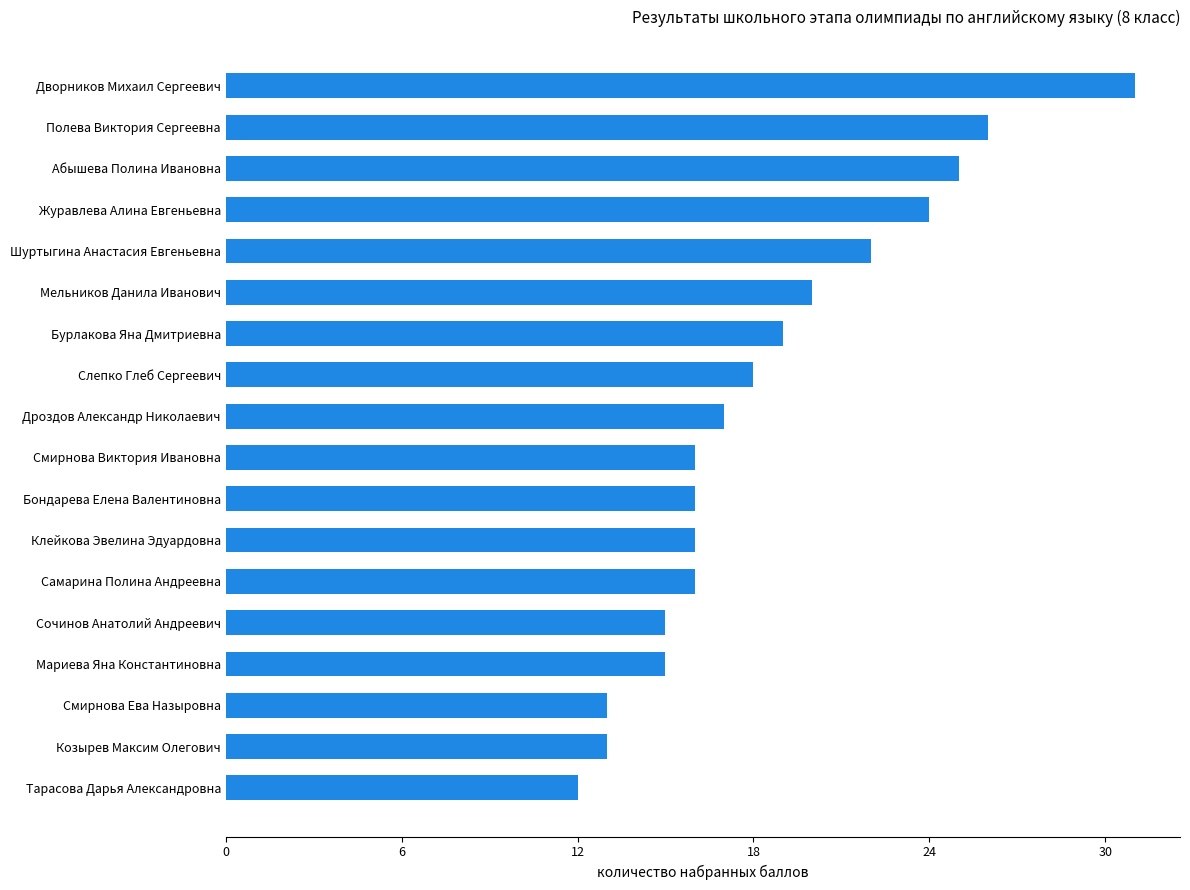

What is the difference between the maximum and minimum values?

19